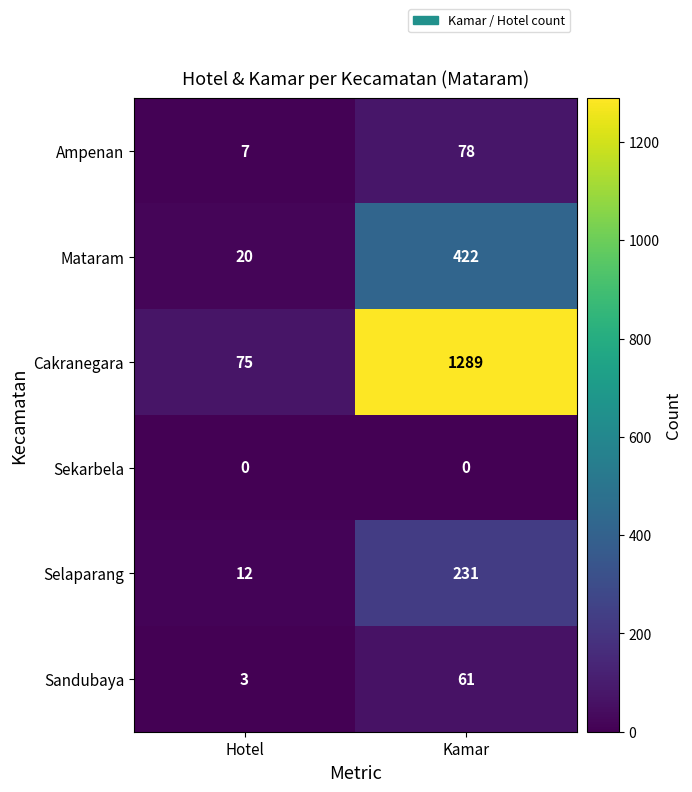

At which category is the sum across all series the highest?

Kamar